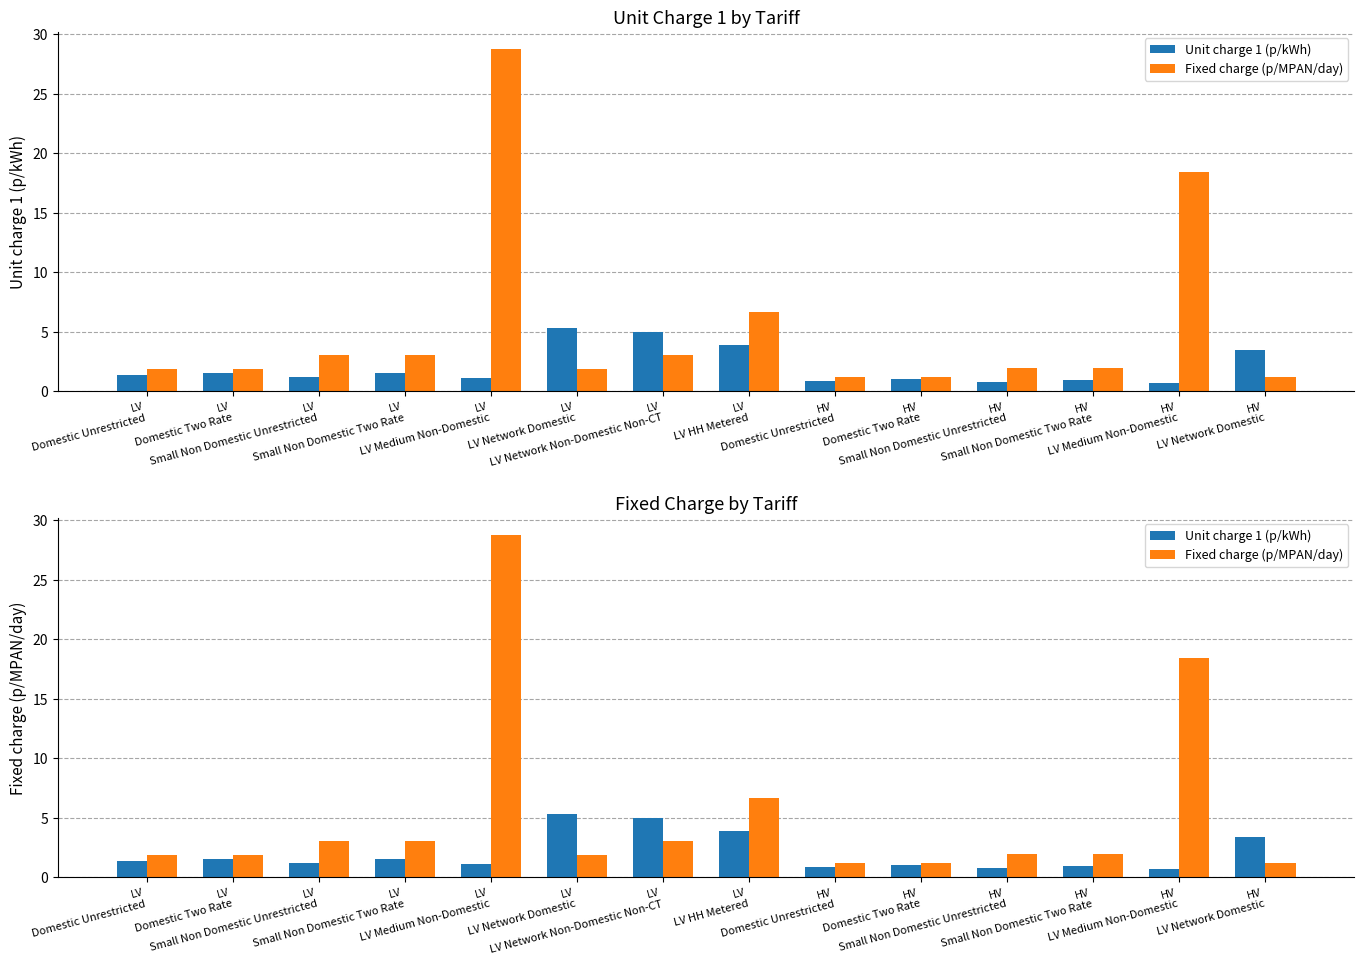

Rank the series by their average value, from lowest to highest.

Unit charge 1 (p/kWh), Fixed charge (p/MPAN/day)